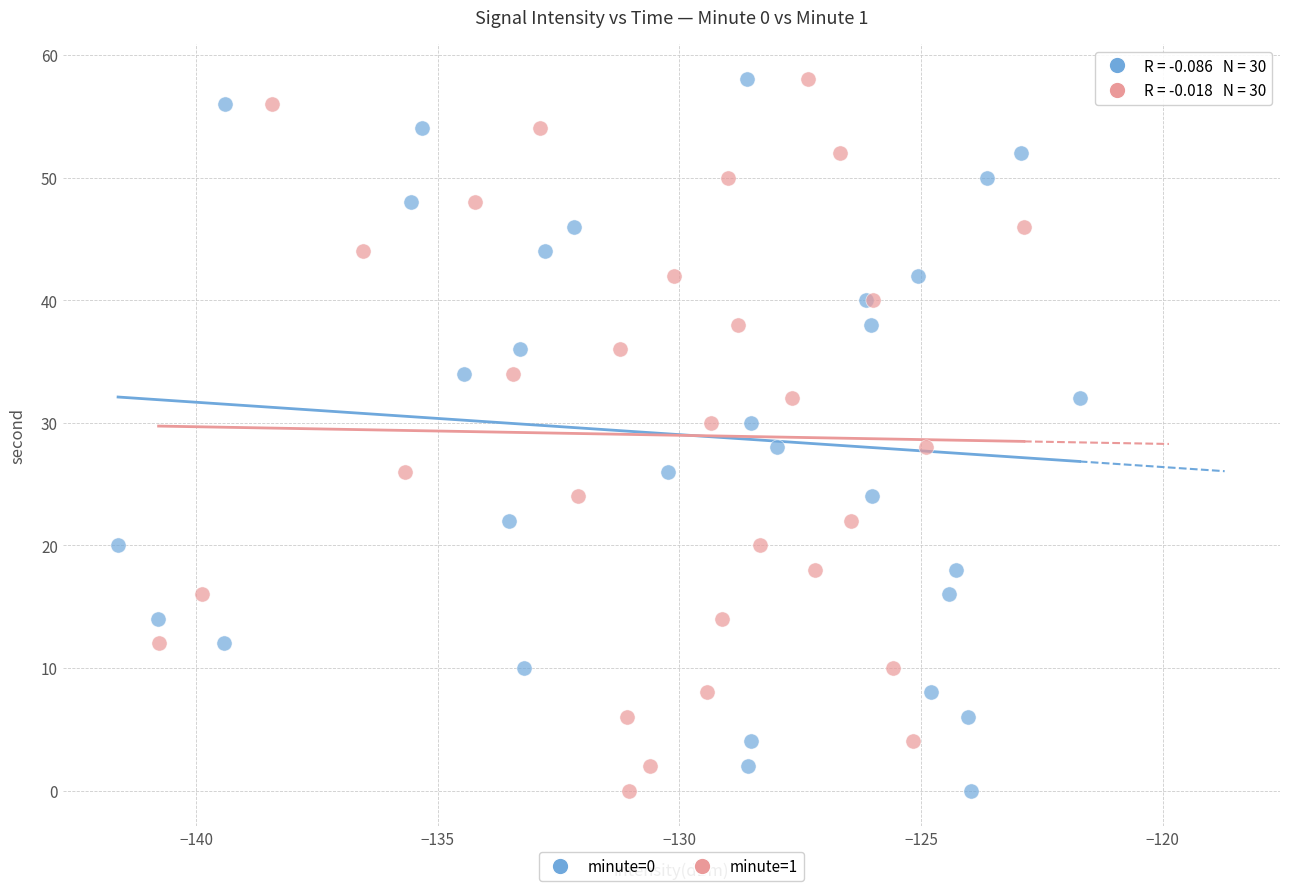

What are all the series names shown in the legend?

minute=0, minute=1